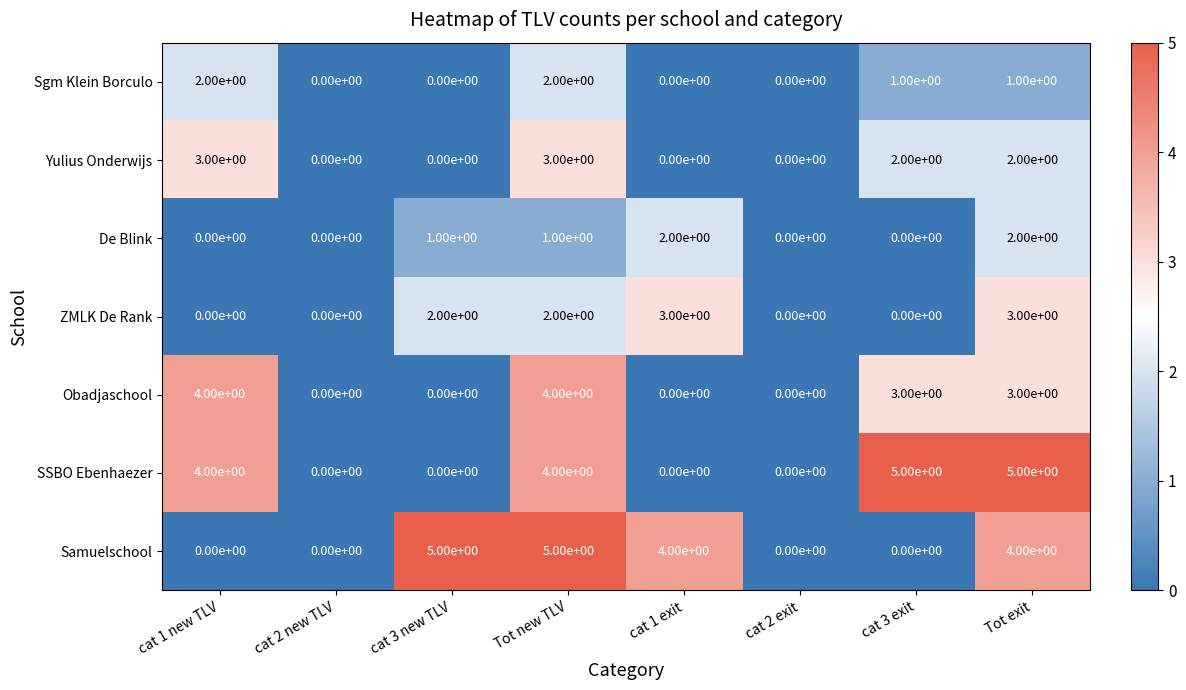

What is the maximum value for Obadjaschool?

4